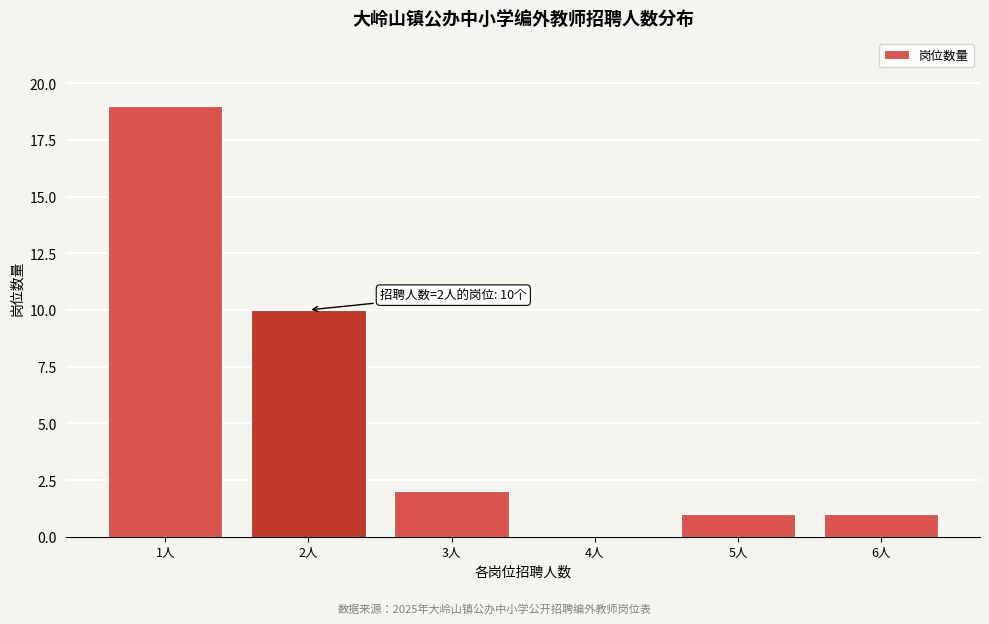

Reading left to right, extract all data points from this chart.

1人=19	2人=10	3人=2	4人=0	5人=1	6人=1